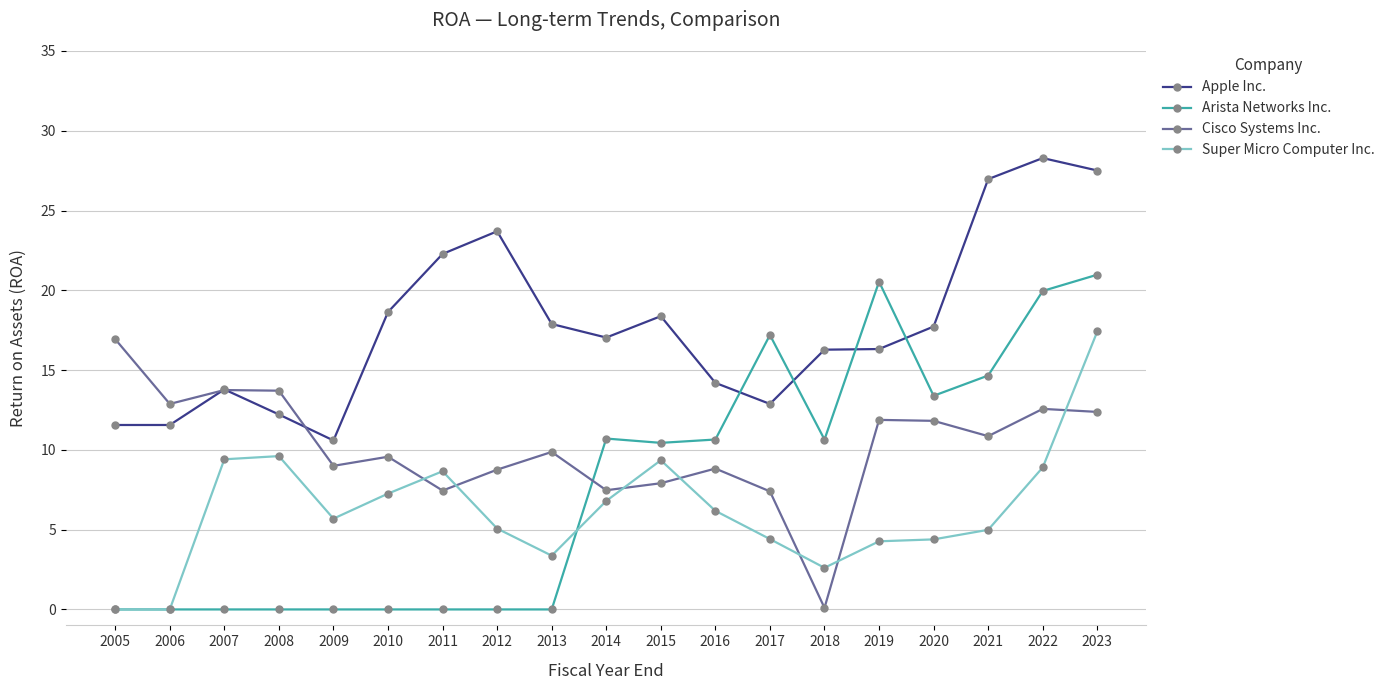

What are all the series names shown in the legend?

Apple Inc., Arista Networks Inc., Cisco Systems Inc., Super Micro Computer Inc.